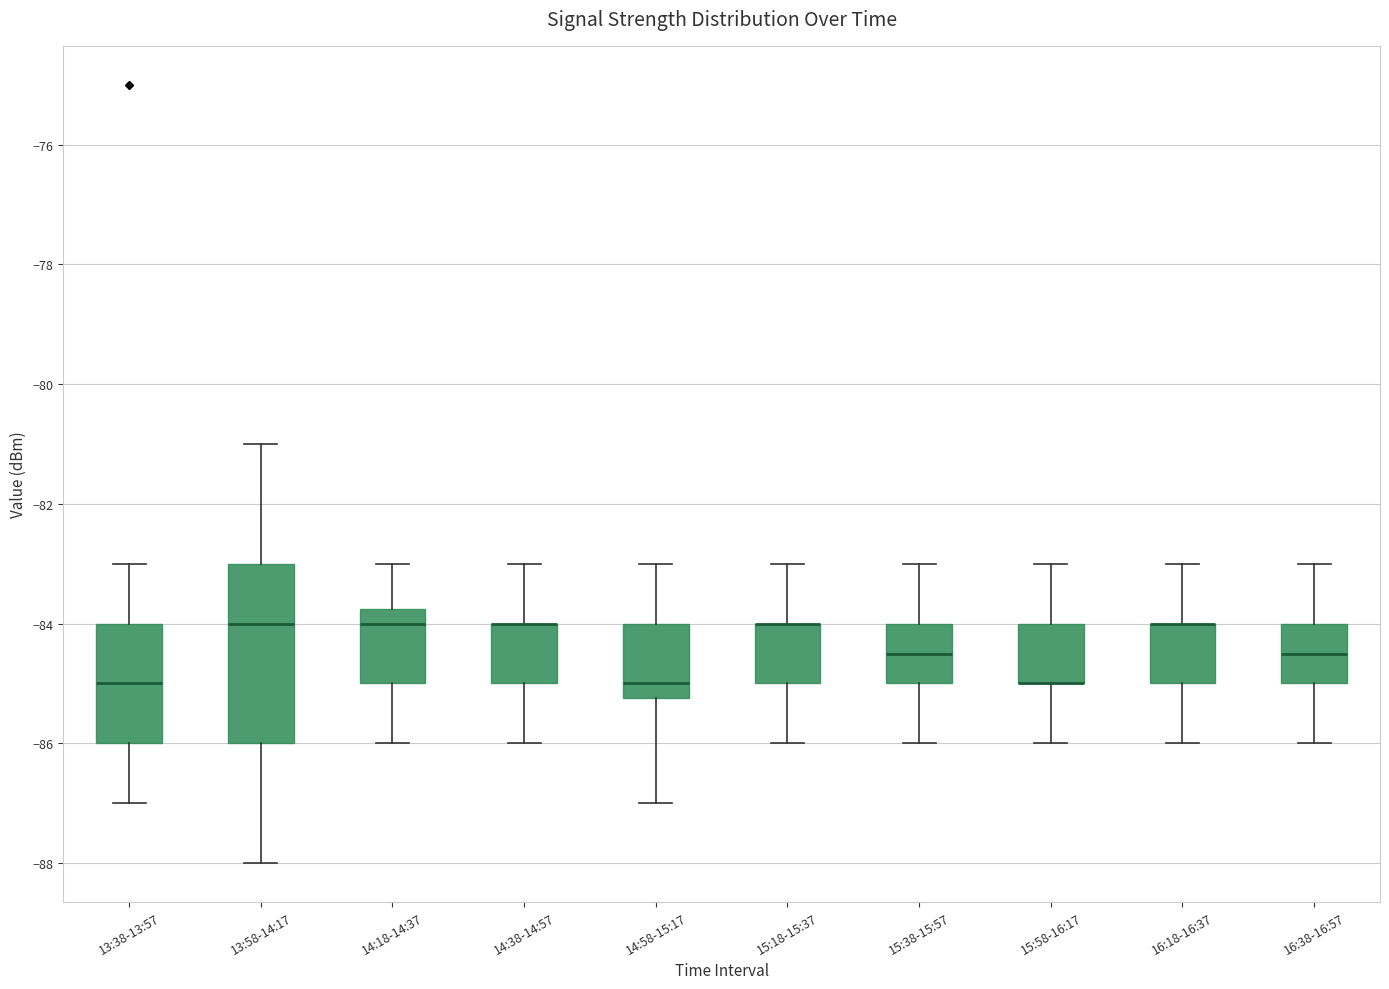

Where is the upper edge of the box for 15:58-16:17 on the y-axis? The values are not printed on the chart, so give them approximately, as read against the axis.

-84.0